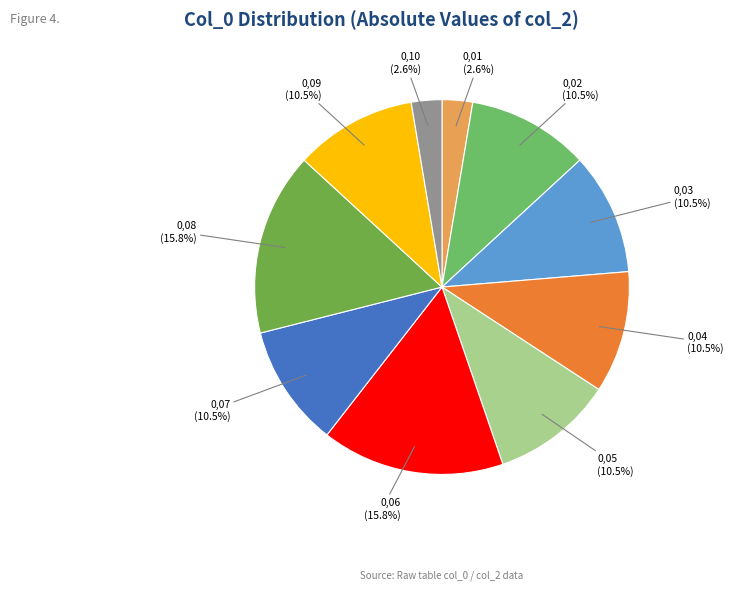

What percentage is the 0,01 slice, to the nearest percent?

3%